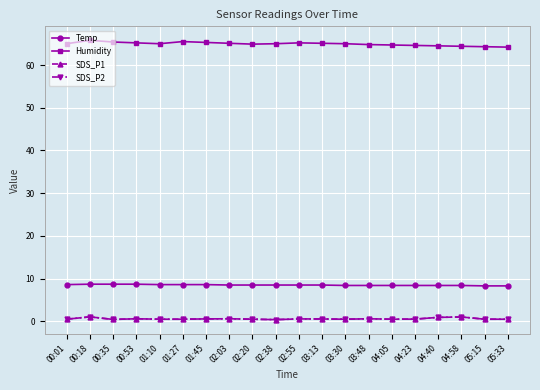

What position from the left is 03:48?

14